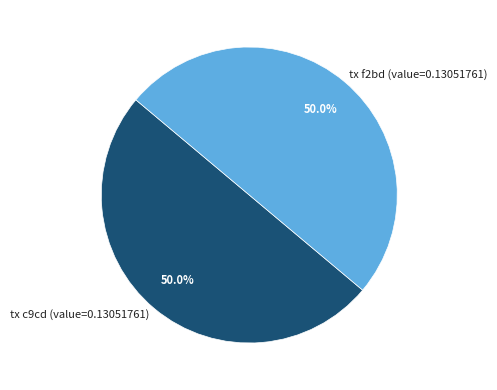

Approximately how many times larger is the value at tx c9cd (value=0.13051761) compared to tx f2bd (value=0.13051761)?

1.0